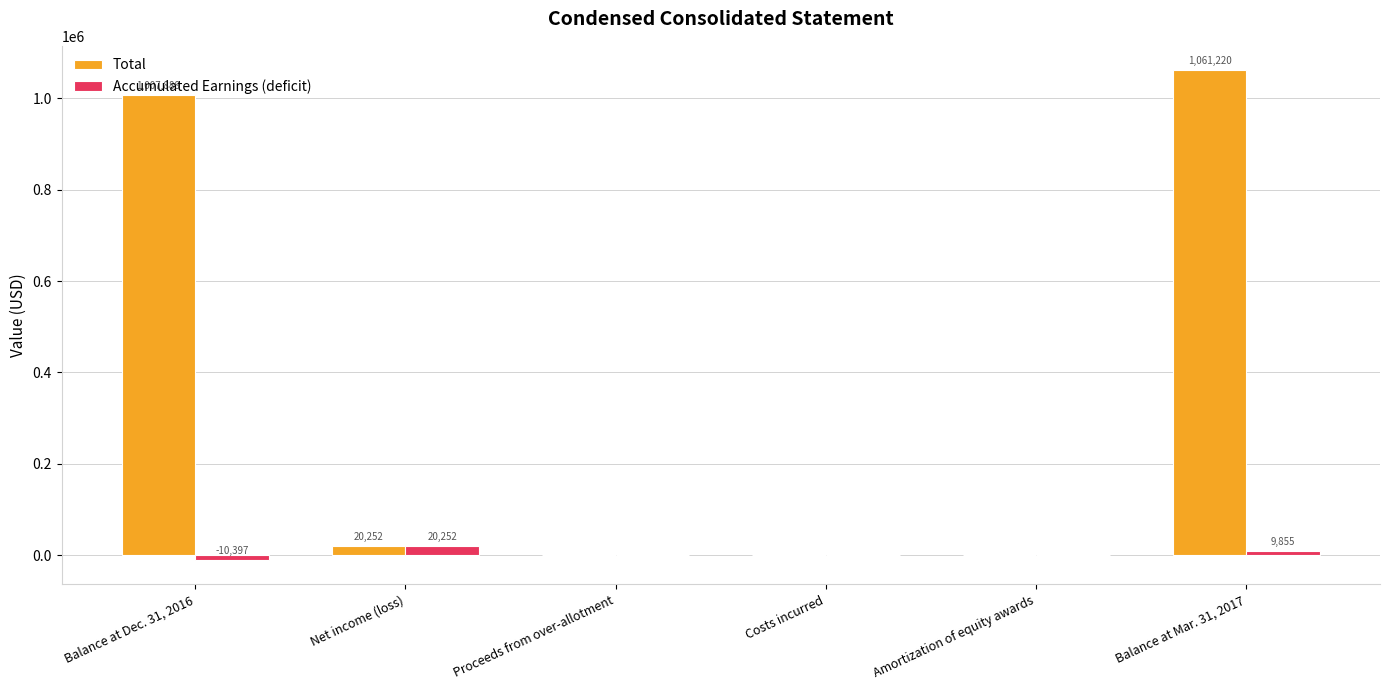

What is the sum of the Total values at Balance at Dec. 31, 2016 and Costs incurred?

1007888